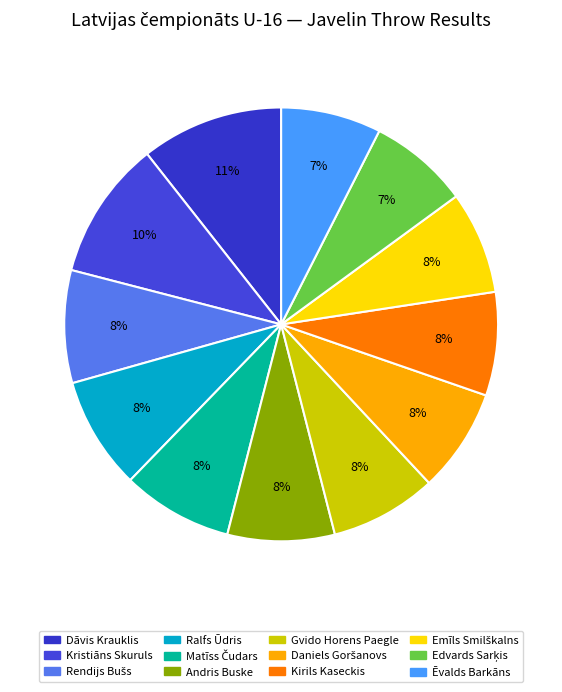

How many segments does this pie chart have?

12